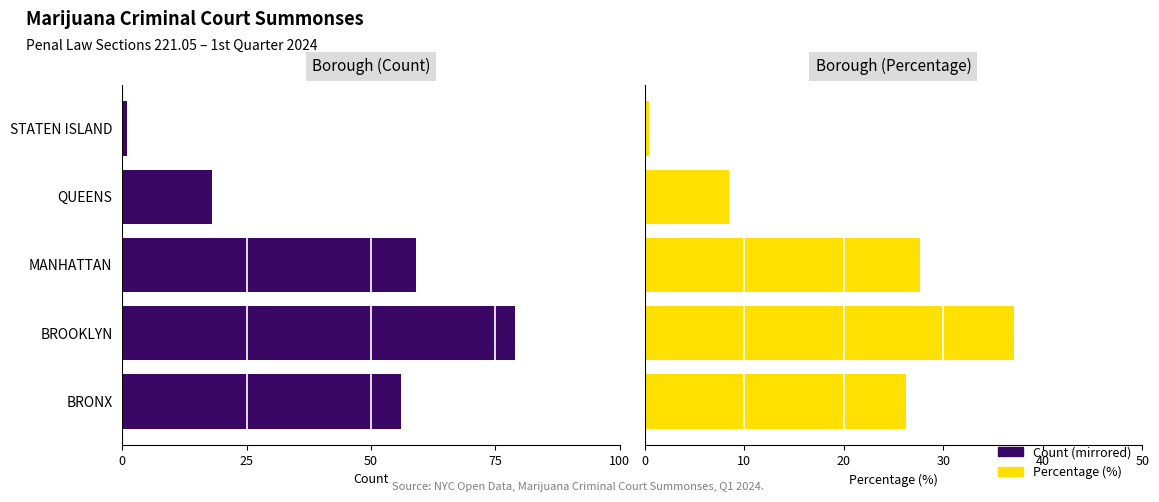

Reading right to left, what are all the values shown in this chart?

Count (mirrored): -1.0	-18.0	-59.0	-79.0	-56.0
Percentage (%): 0.5	8.5	27.7	37.1	26.3